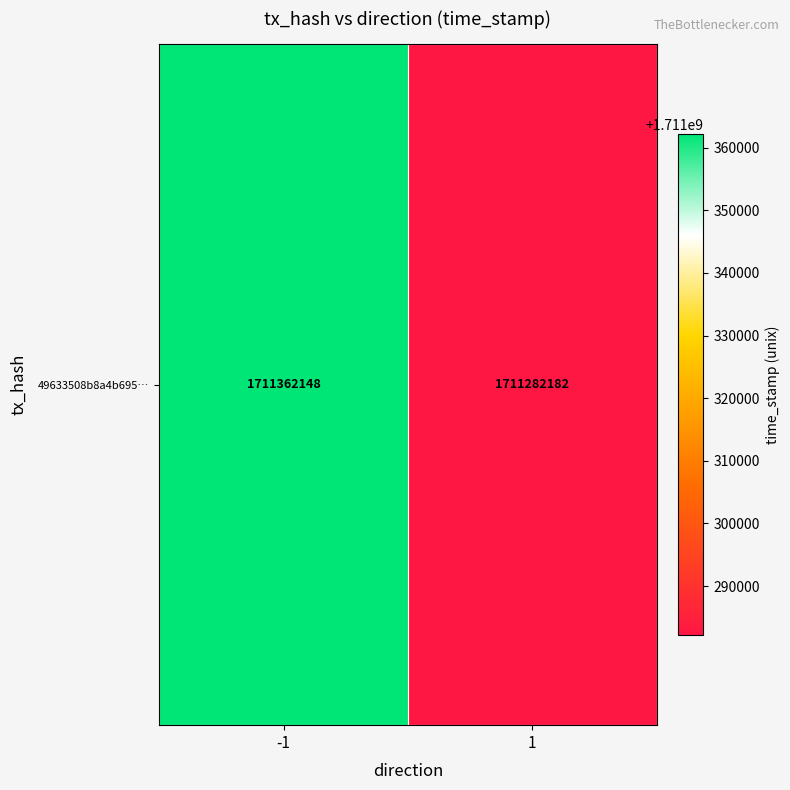

Rank the categories by value from highest to lowest.

-1, 1